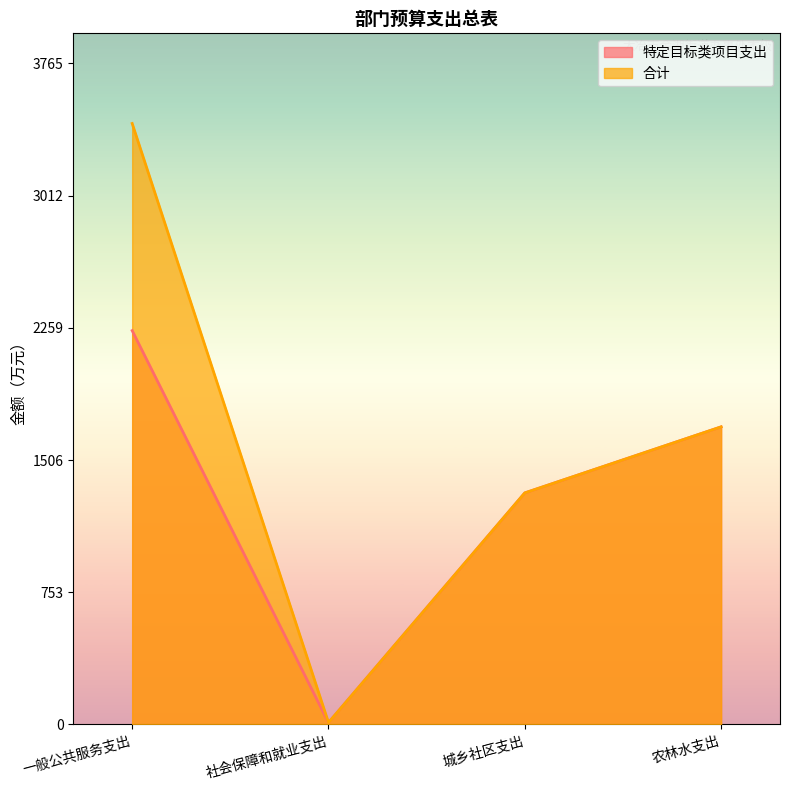

True or false: 特定目标类项目支出 and 合计 intersect in this chart.

False